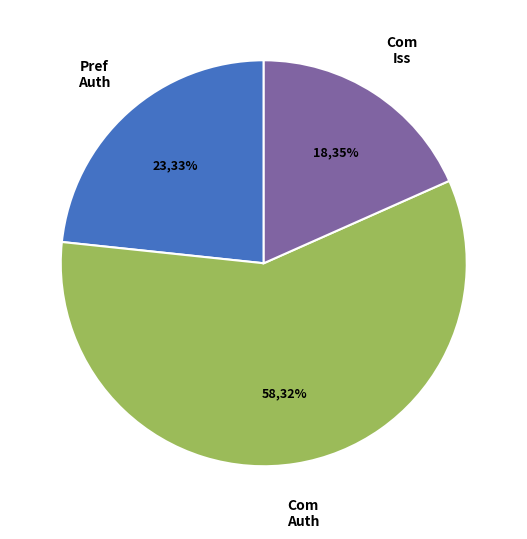

Does Common stock, shares authorized represent more than half of the total?

Yes